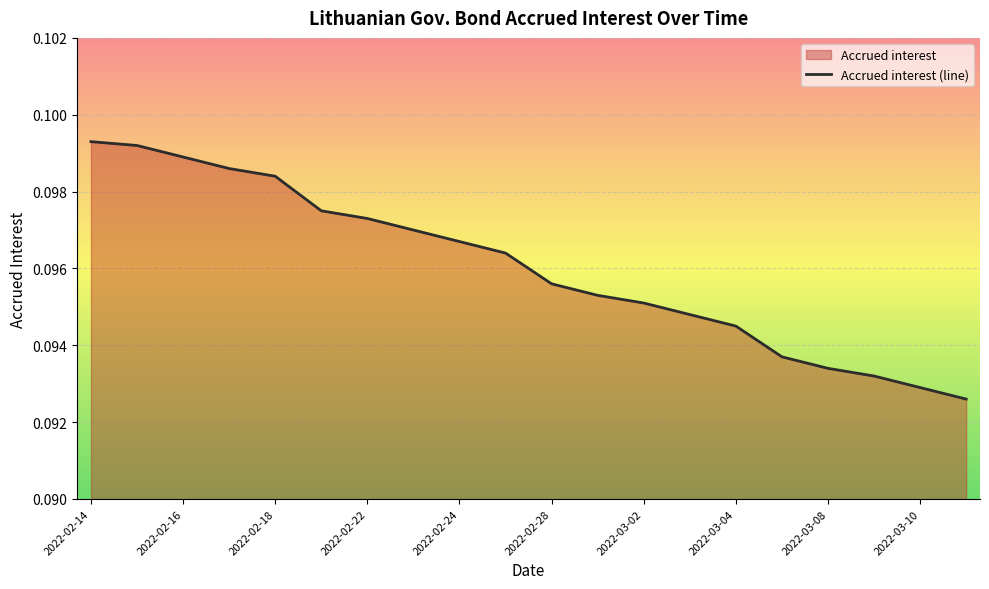

Does the chart display data point markers on the line(s)?

No